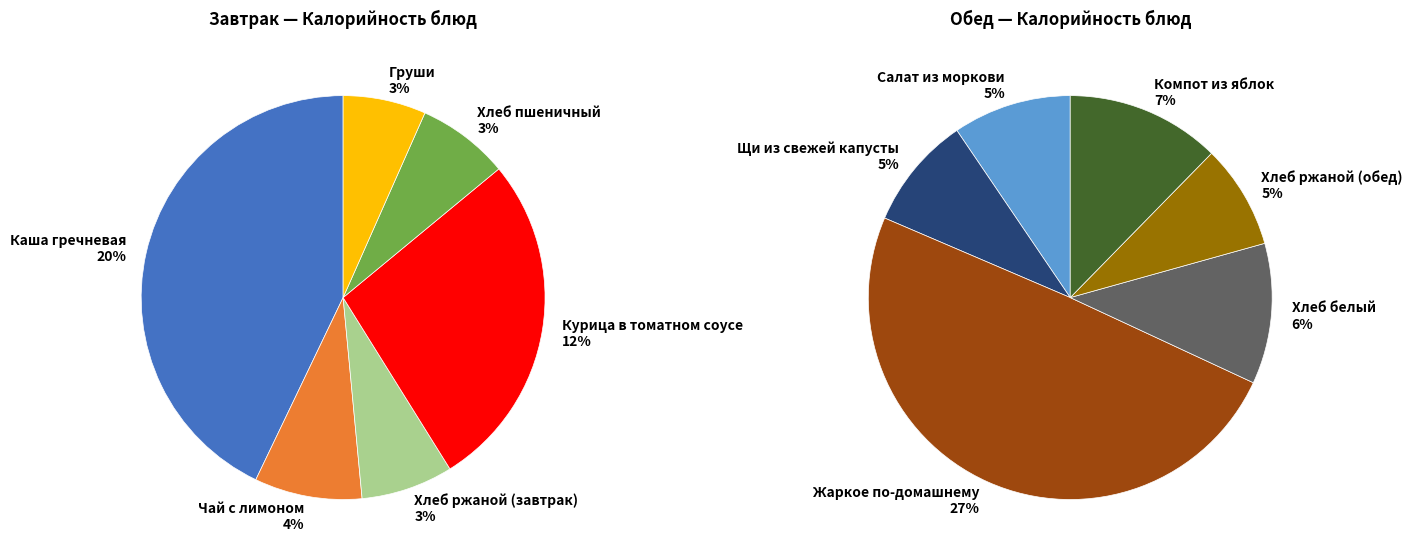

What percentage is the Хлеб белый slice, to the nearest percent?

6%